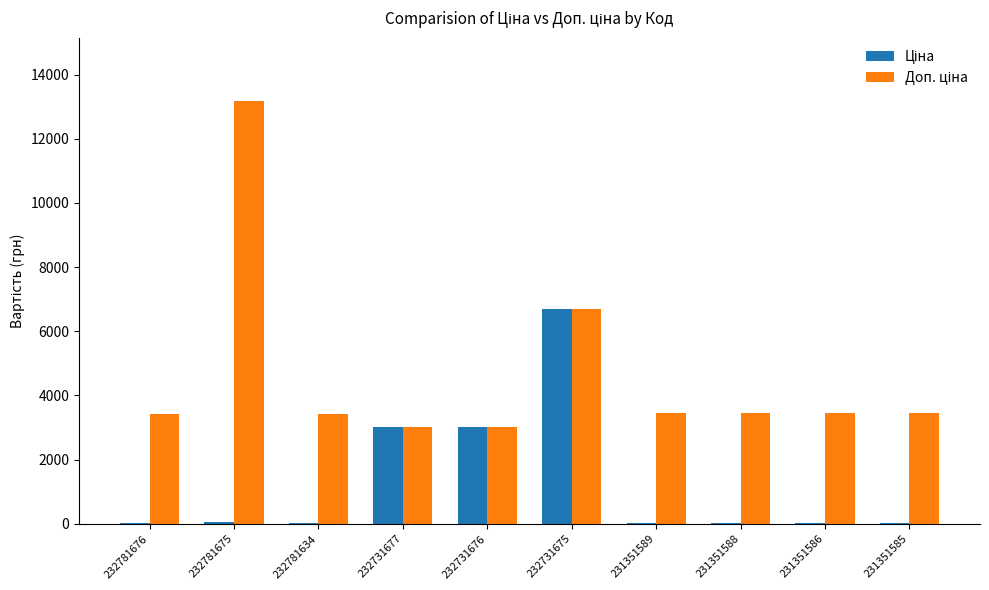

What is the maximum value shown in the chart?

13171.5